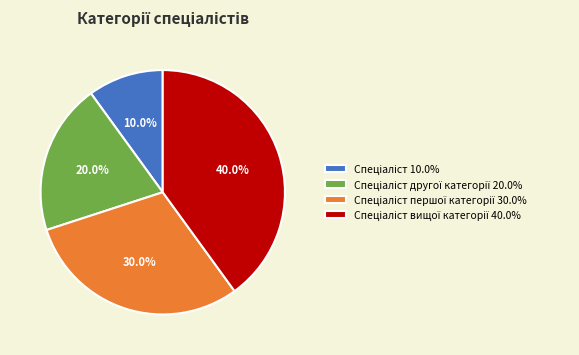

Is there a majority slice in this chart?

No